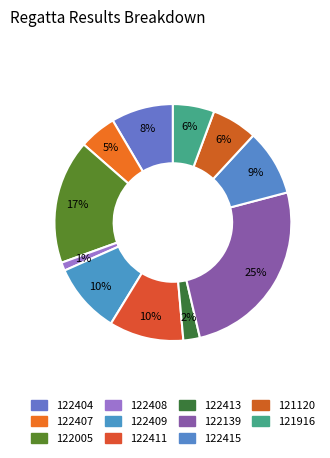

Does any single category account for the majority?

No